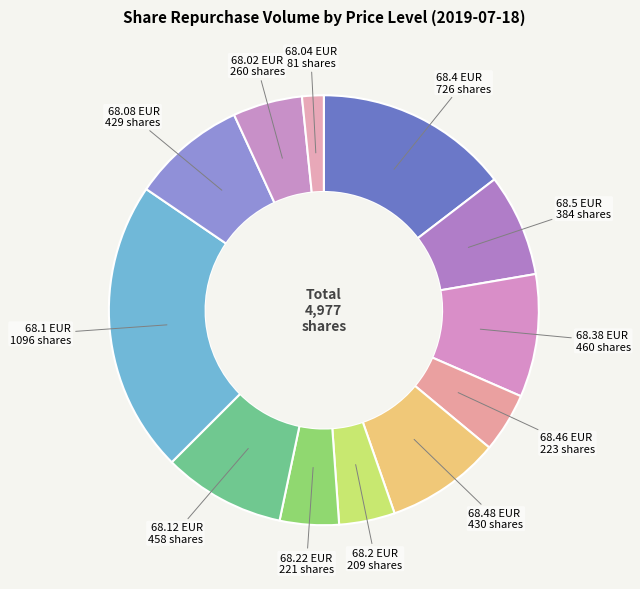

Is there a majority slice in this chart?

No